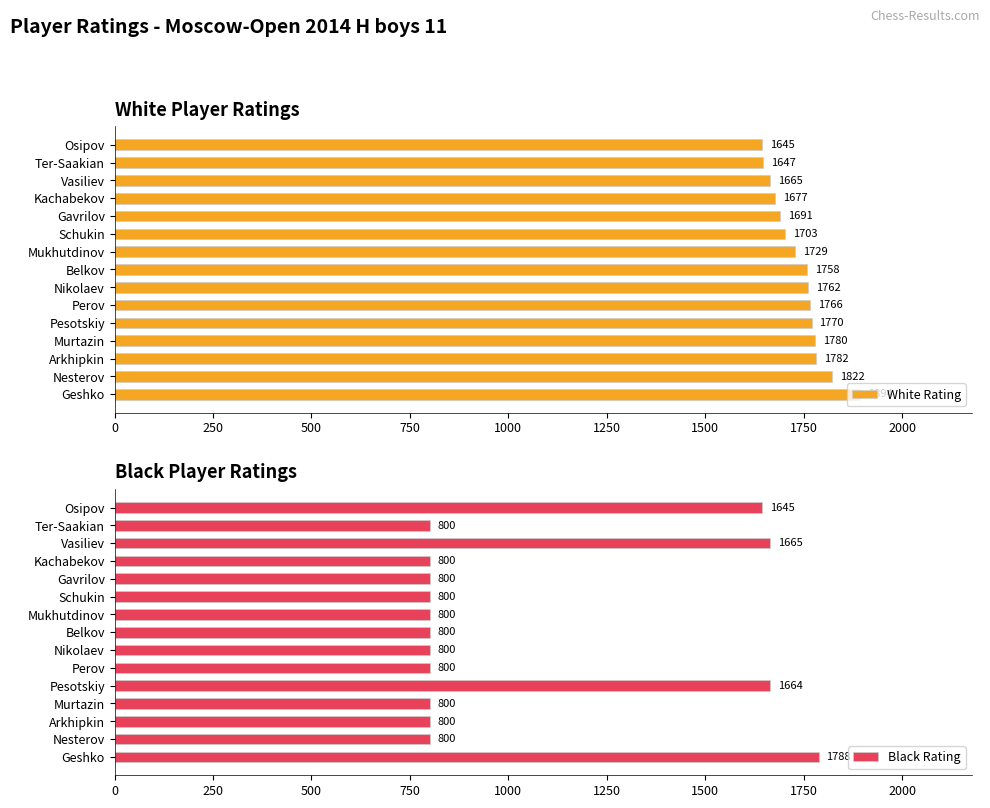

Reading right to left, list all the values displayed in this chart.

White Rating: 1645	1647	1665	1677	1691	1703	1729	1758	1762	1766	1770	1780	1782	1822	1894
Black Rating: 1645	800	1665	800	800	800	800	800	800	800	1664	800	800	800	1788